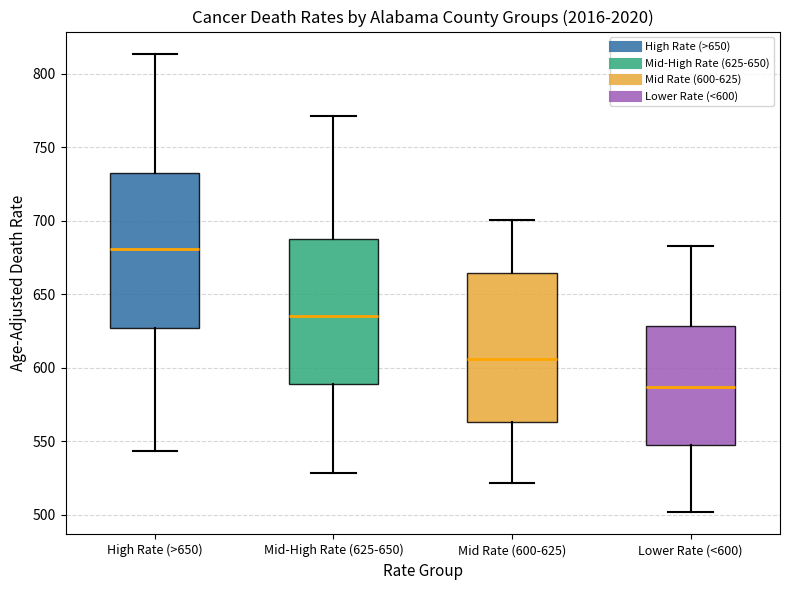

Reading left to right, read every box against the y-axis: the position of its median line, the range the box covers, and the ends of its whiskers. The values are not printed on the chart, so give them approximately, as read against the axis.

High Rate (>650): median 680, box 625 to 730, whiskers 545 to 815
Mid-High Rate (625-650): median 635, box 590 to 690, whiskers 530 to 770
Mid Rate (600-625): median 605, box 565 to 665, whiskers 520 to 700
Lower Rate (<600): median 585, box 550 to 630, whiskers 500 to 685